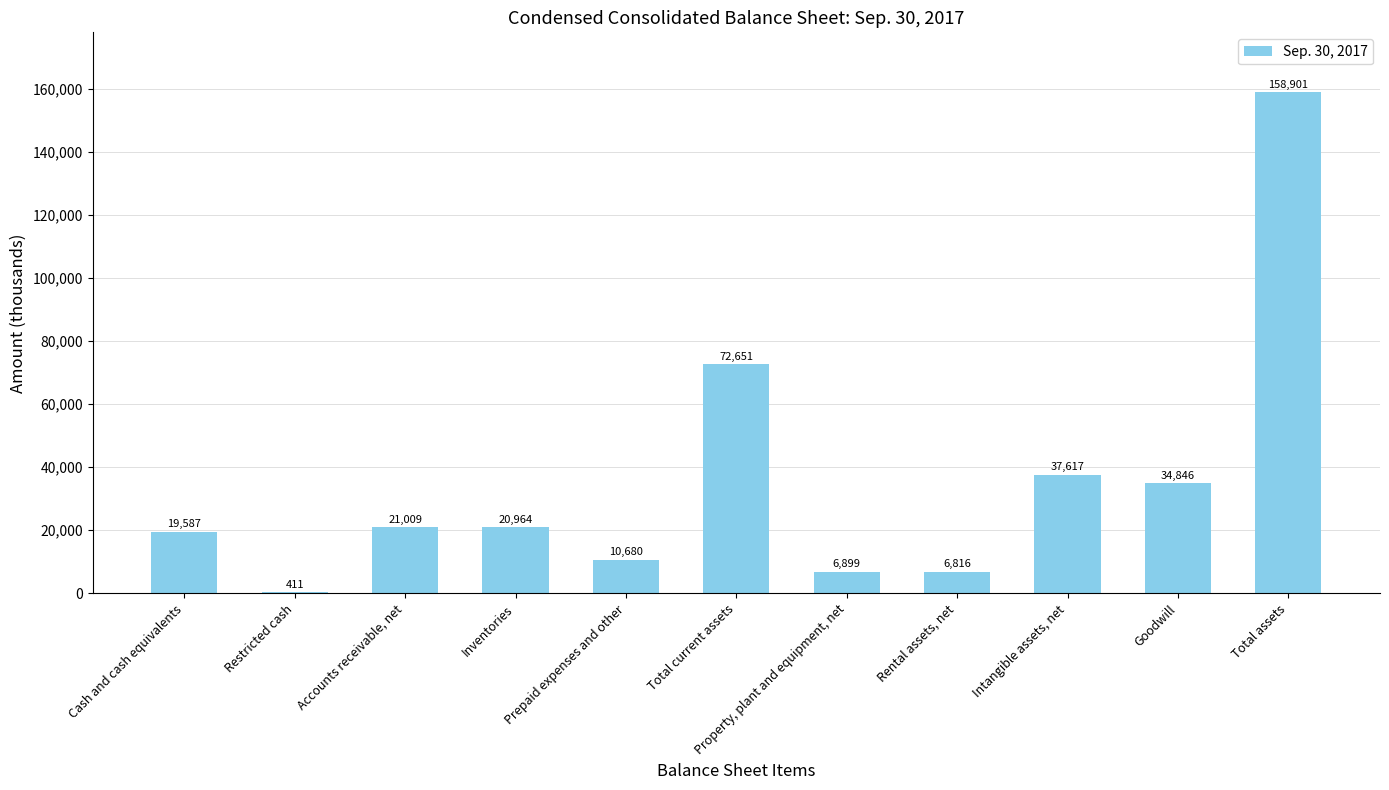

What is the greatest value displayed?

158901